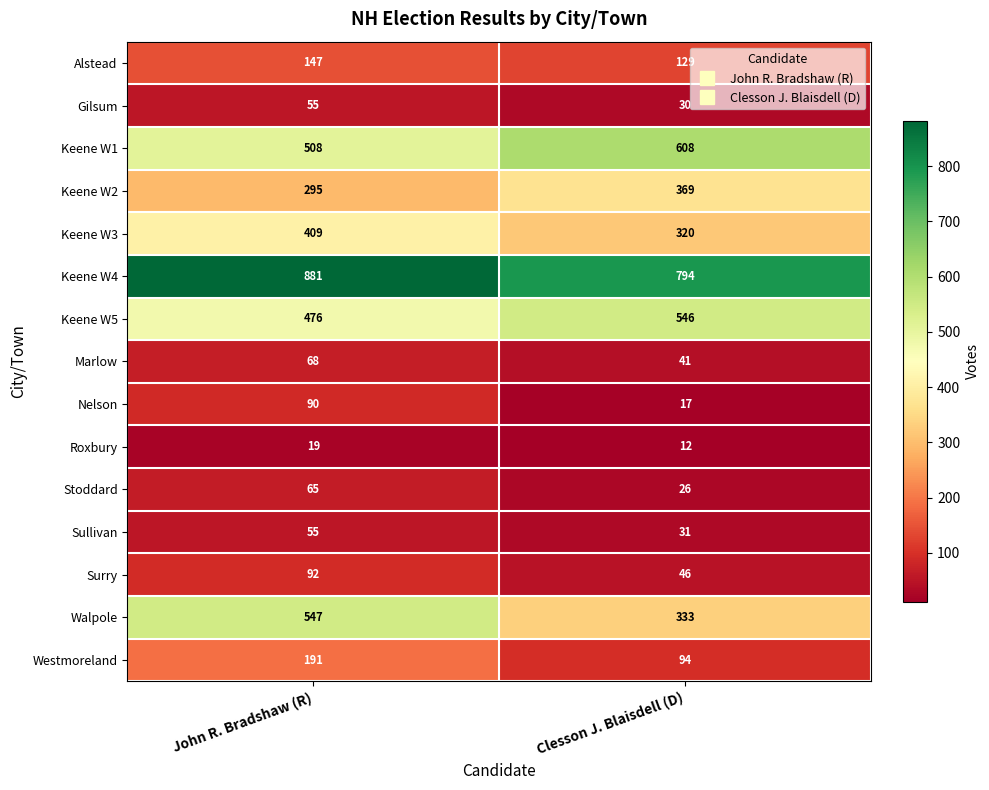

What is the average value of the Nelson series?

54